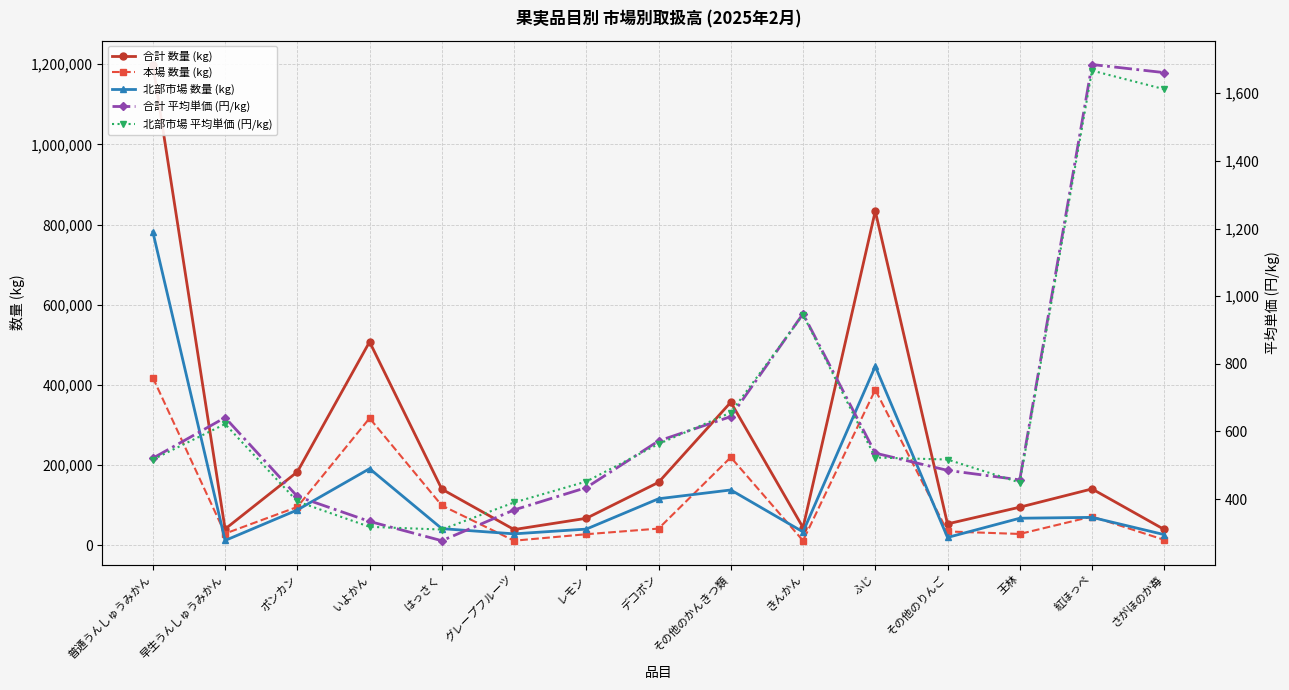

At which label is 北部市場 平均単価 (円/kg) closest to 988?

きんかん